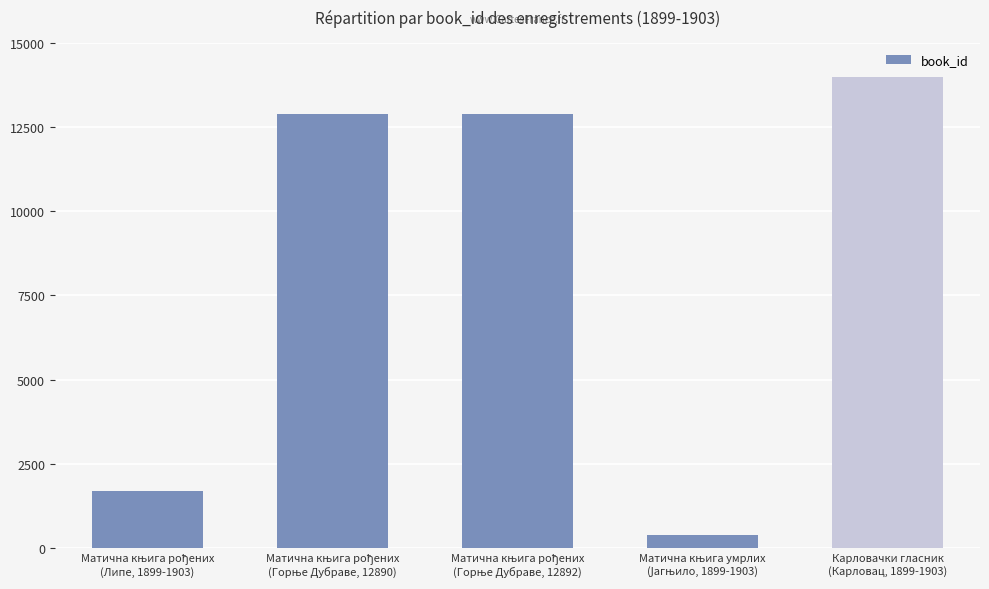

How many bars are there in total?

5